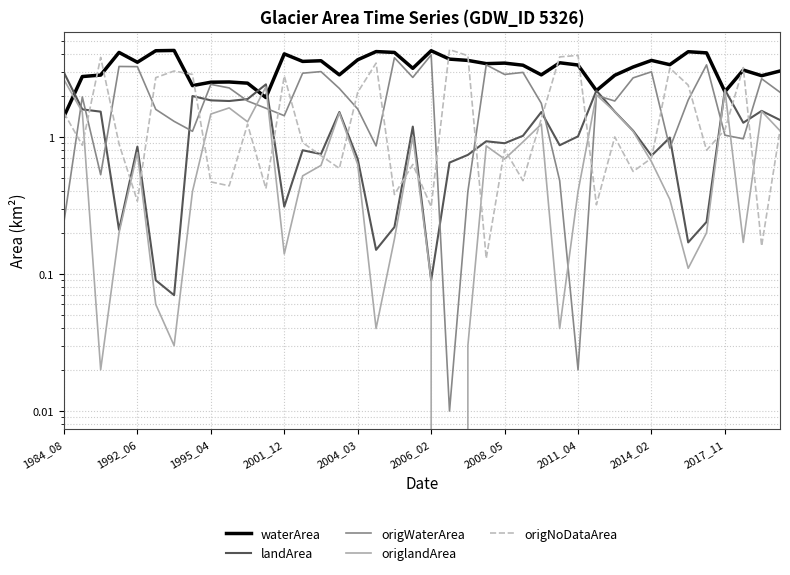

Reading left to right, what are all the values shown in this chart?

waterArea: 1.4	2.8	2.8	4.1	3.5	4.3	4.3	2.4	2.5	2.5	2.5	1.9	4.0	3.6	3.6	2.8	3.7	4.2	4.1	3.2	4.3	3.7	3.6	3.4	3.5	3.3	2.8	3.5	3.4	2.2	2.8	3.2	3.6	3.4	4.2	4.1	2.1	3.1	2.8	3.0
landArea: 3.0	1.6	1.5	0.2	0.8	0.1	0.1	2.0	1.9	1.8	1.9	2.4	0.3	0.8	0.8	1.5	0.7	0.1	0.2	1.2	0.1	0.7	0.7	0.9	0.9	1.0	1.5	0.9	1.0	2.2	1.5	1.1	0.7	1.0	0.2	0.2	2.2	1.3	1.6	1.3
origWaterArea: 0.2	2.0	0.5	3.3	3.3	1.6	1.3	1.1	2.4	2.3	1.8	1.6	1.4	2.9	3.0	2.3	1.6	0.9	3.8	2.7	4.0	0.0	0.4	3.4	2.9	3.0	1.8	0.5	0.0	2.0	1.8	2.7	3.0	0.8	1.9	3.4	1.0	1.0	2.7	2.1
origlandArea: 2.6	1.5	0.0	0.2	0.8	0.1	0.0	0.4	1.5	1.6	1.3	2.3	0.1	0.5	0.6	1.5	0.6	0.0	0.2	1.0	0.1	0.0	0.0	0.9	0.7	0.9	1.2	0.0	0.4	2.0	1.5	1.1	0.7	0.3	0.1	0.2	2.2	0.2	1.5	1.1
origNoDataArea: 1.5	0.9	3.8	0.9	0.3	2.7	3.0	2.9	0.5	0.4	1.2	0.4	2.8	0.9	0.7	0.6	2.1	3.5	0.4	0.6	0.3	4.3	3.9	0.1	0.8	0.5	1.4	3.8	3.9	0.3	1.0	0.6	0.7	3.2	2.4	0.8	1.1	3.2	0.2	1.1